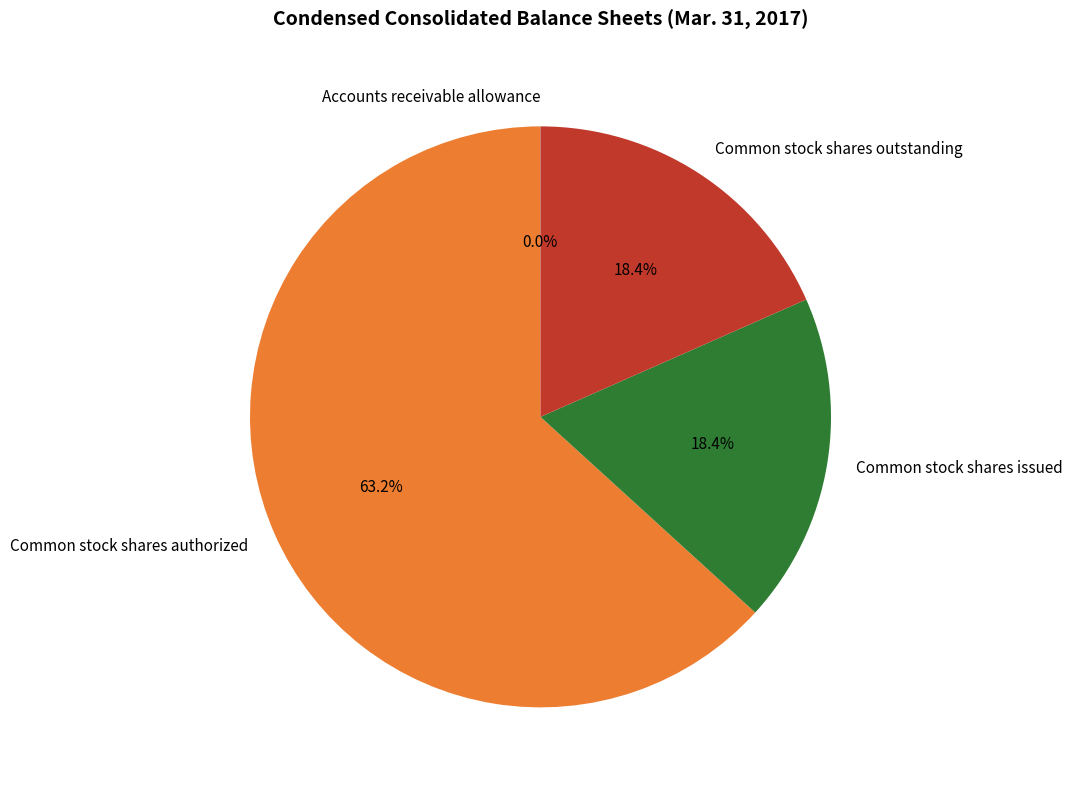

Is there a majority slice in this chart?

Yes